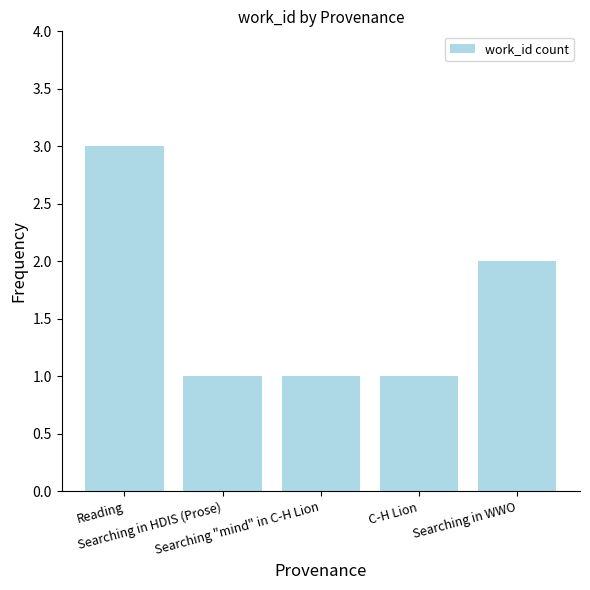

What is the sum of all values?

8